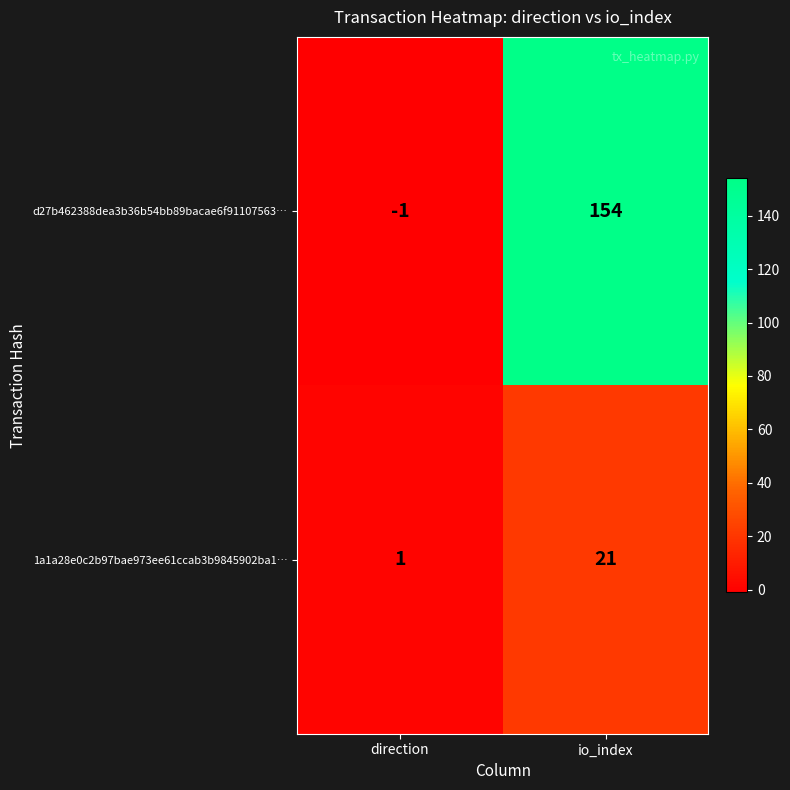

How many distinct data groups are displayed?

2